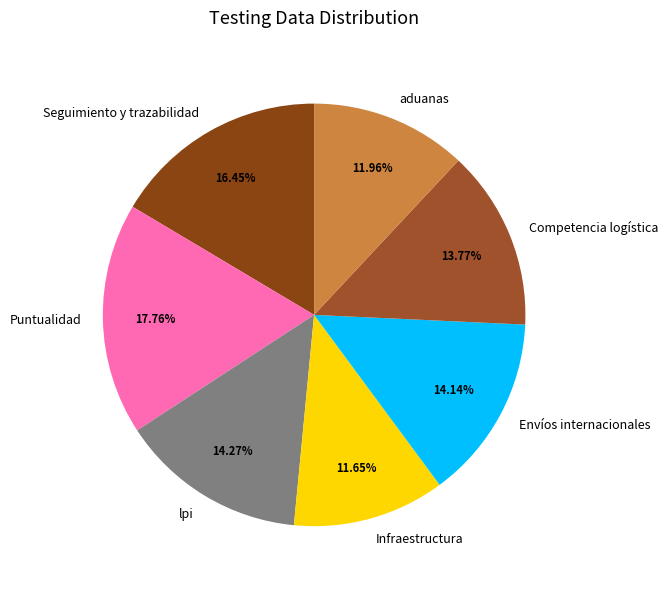

How many segments does this pie chart have?

7